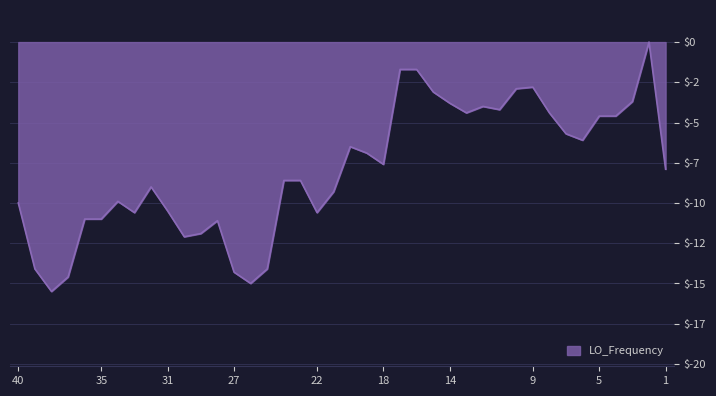

True or false: there are more than 1 points higher than both neighbors.

True